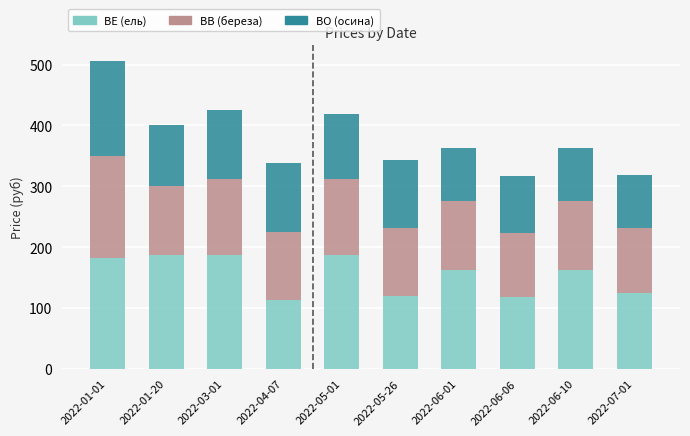

The value of BE (ель) at 2022-06-06 is 177.1. True or false?

False